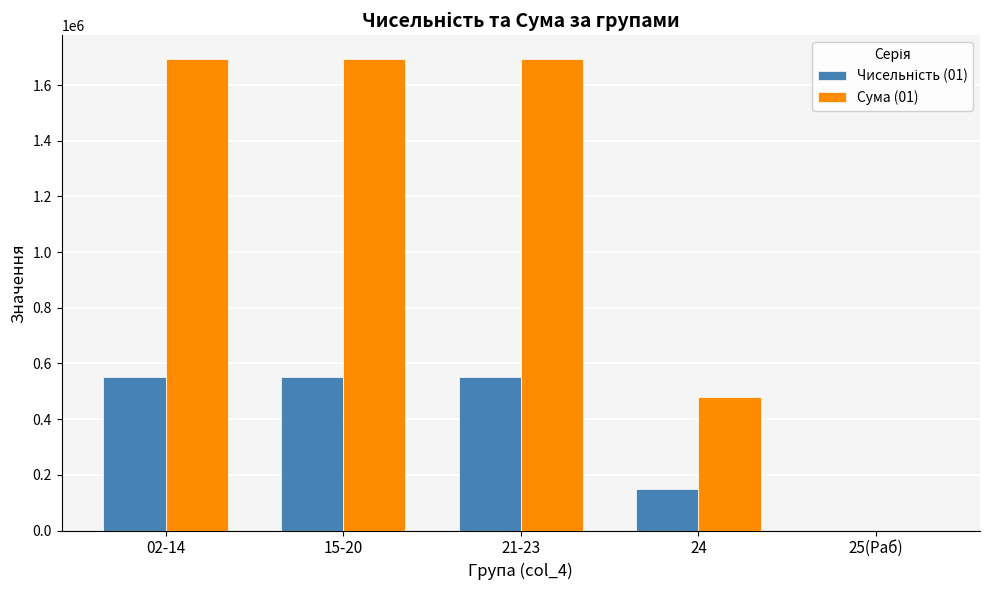

What is the total value across all series at 24?

629482.7